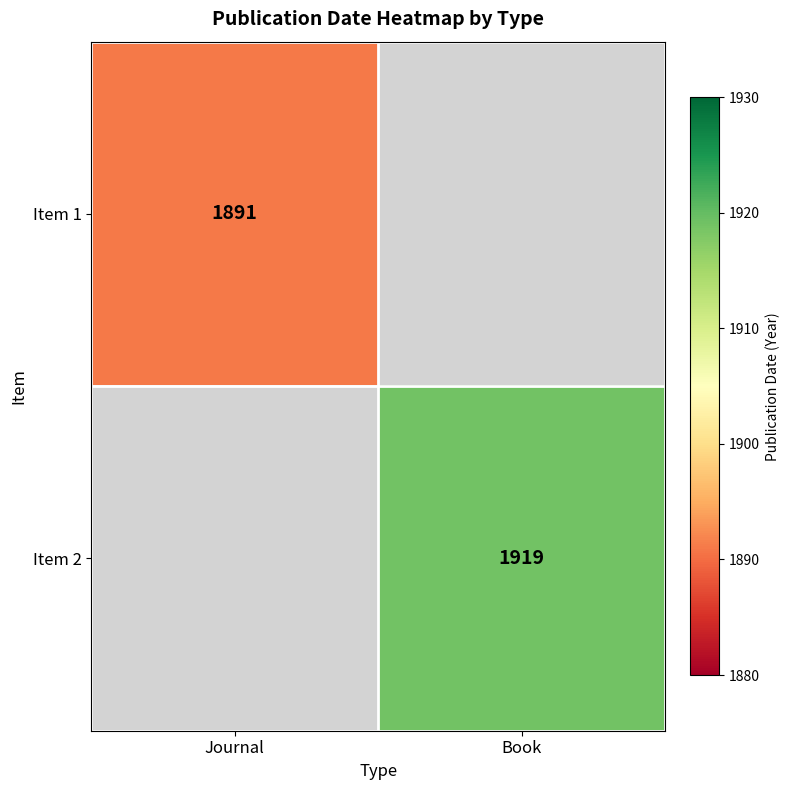

Is it true that Item 1 equals 2952 at Journal?

False